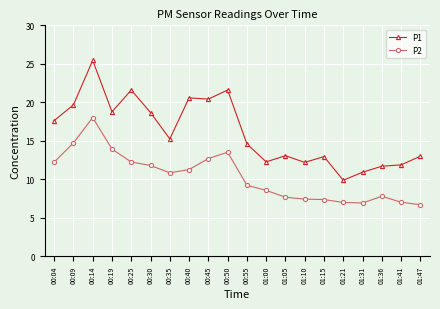

What is the label of the 4th point from the right?

01:31